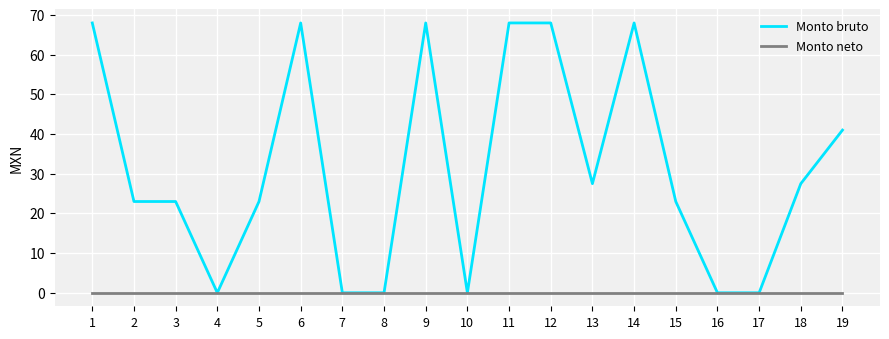

Which series changed the most between 2 and 19?

Monto bruto